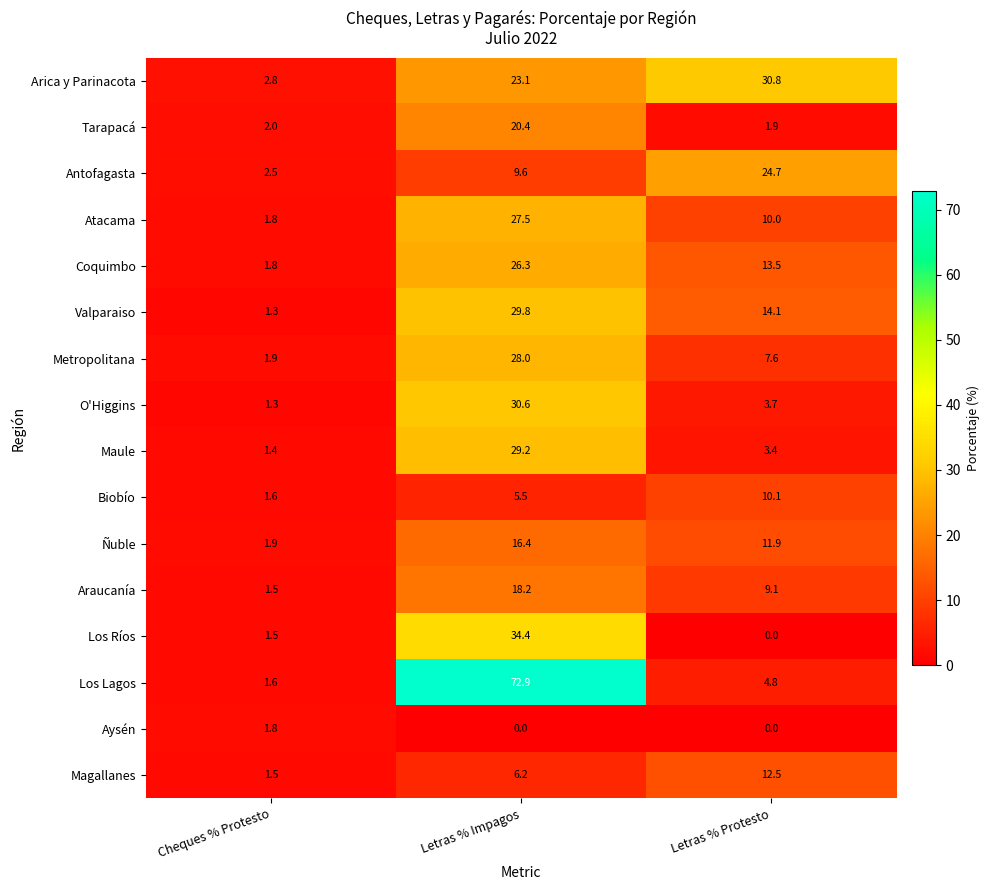

Which series has the widest spread of values?

Los Lagos